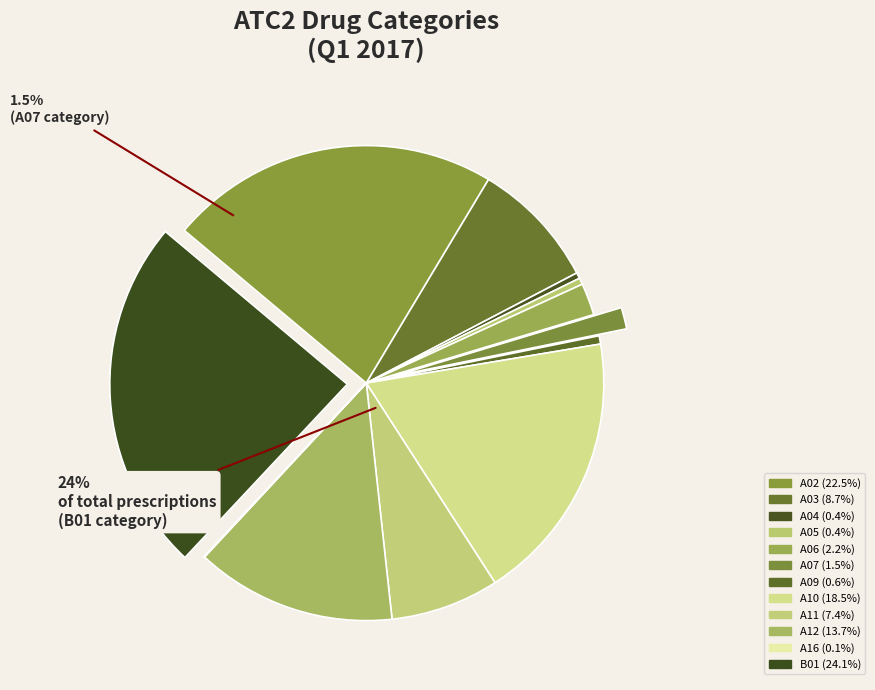

To the nearest percent, what percentage of the pie is A03?

9%